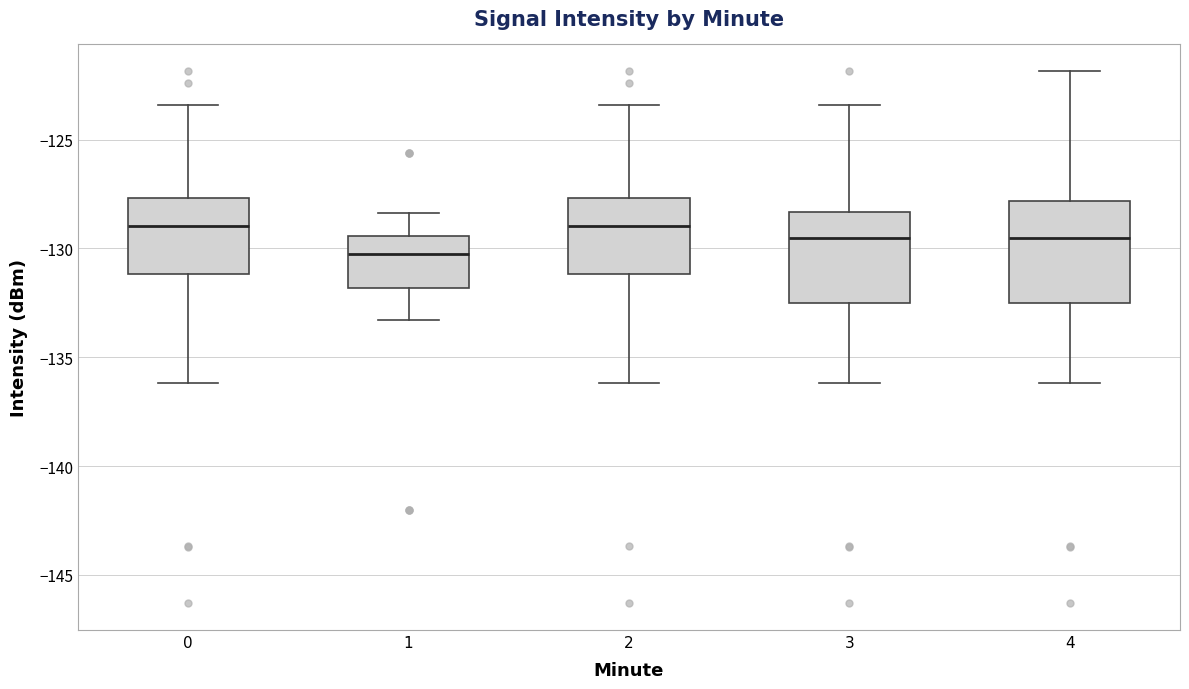

Where does the upper whisker of the box at x = 2 end on the y-axis? The values are not printed on the chart, so give them approximately, as read against the axis.

-123.5